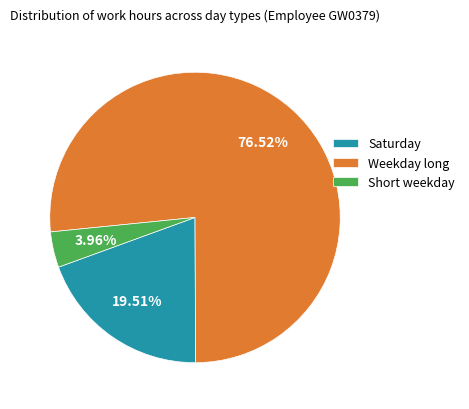

To the nearest percent, what is the difference between the largest and smallest slice percentages?

73%